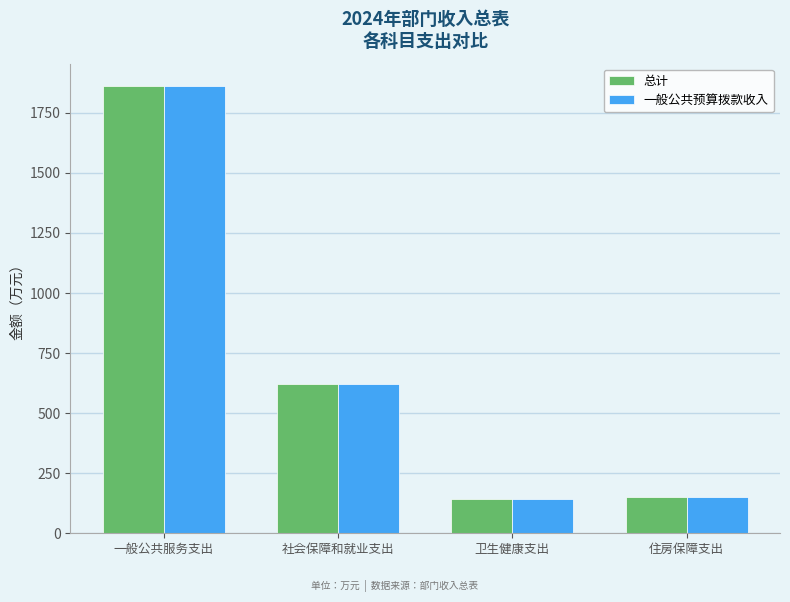

What is the total value across all series at 一般公共服务支出?

3723.3